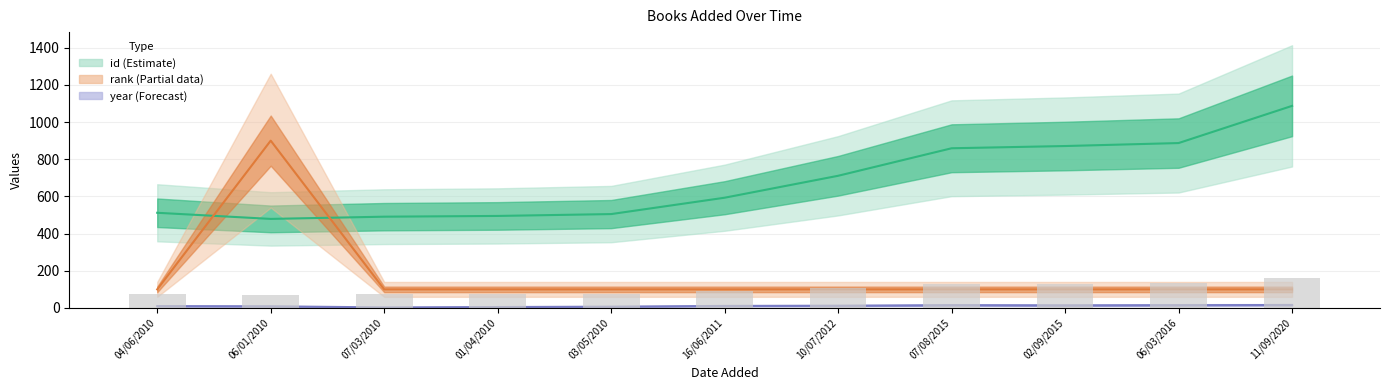

What is the lowest value of the year (Forecast) series?

3